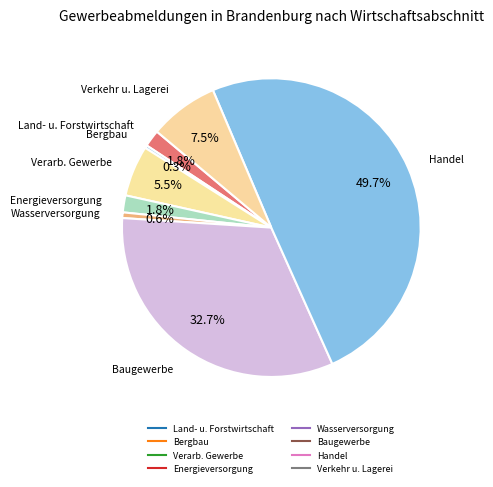

How many segments does this pie chart have?

8